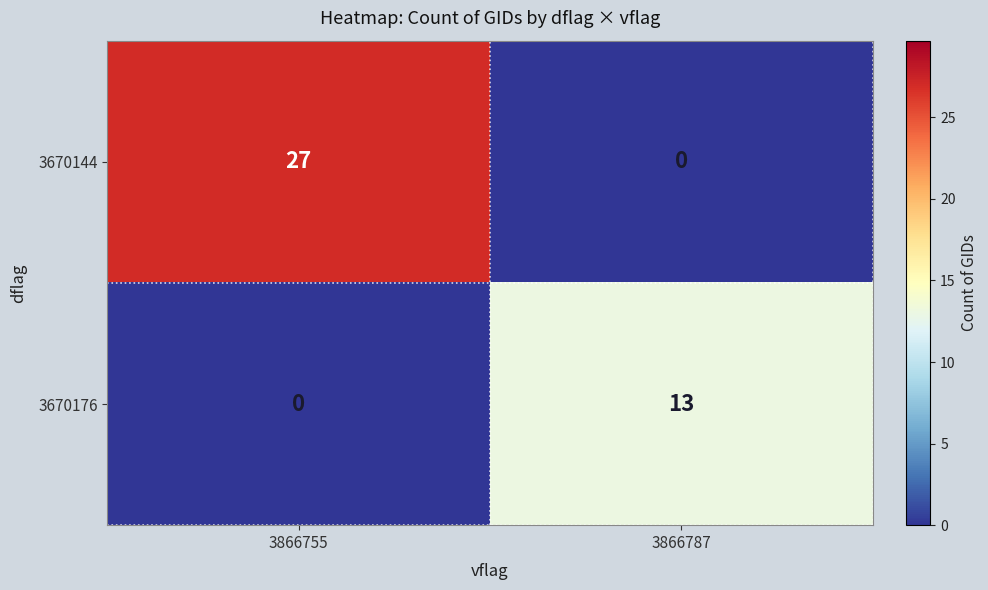

Which series has the largest total across all categories?

3670144